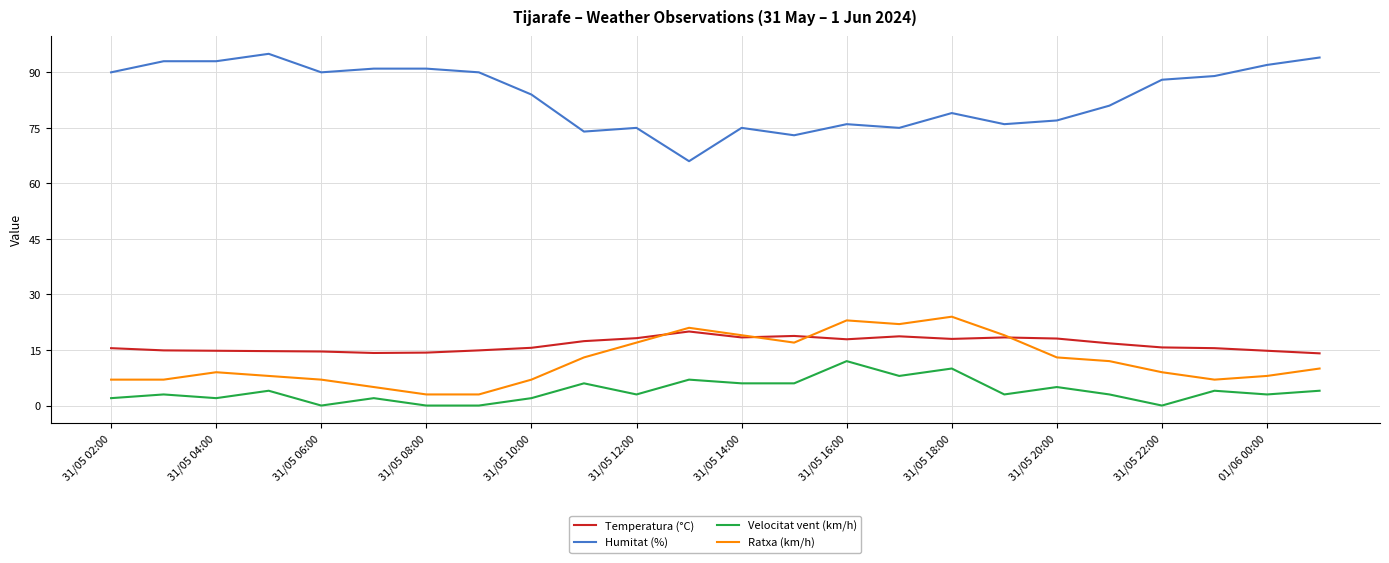

What is the average value of the Velocitat vent (km/h) series?

4.0